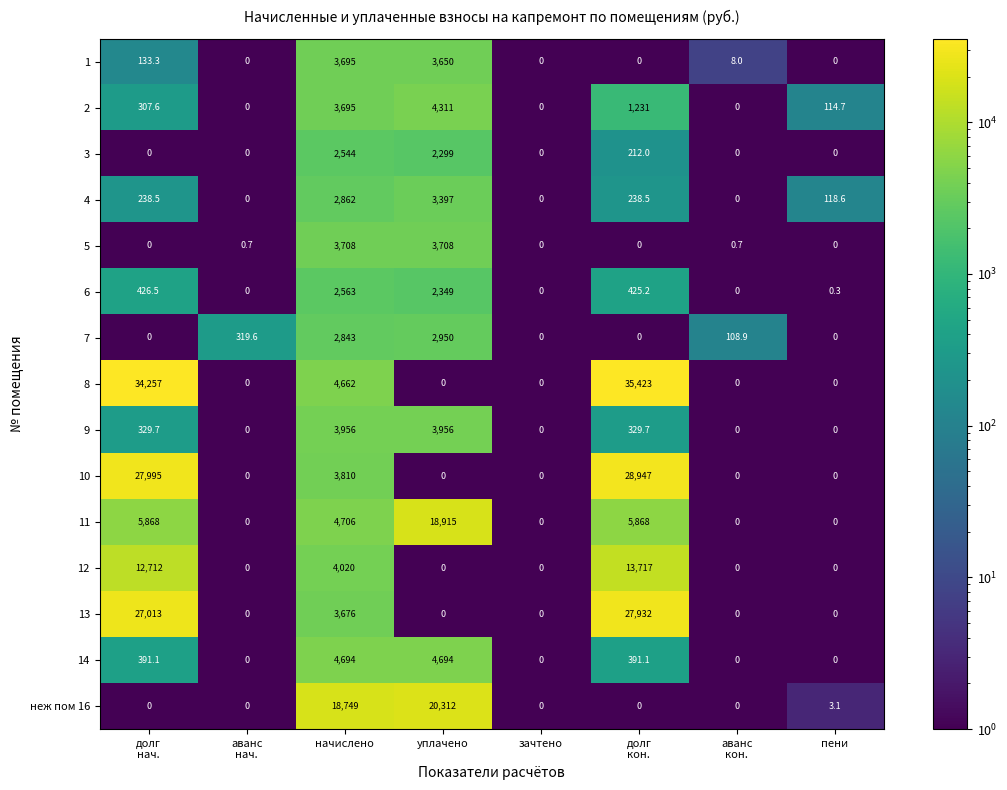

Which series changed the most between начислено and зачтено?

неж пом 16